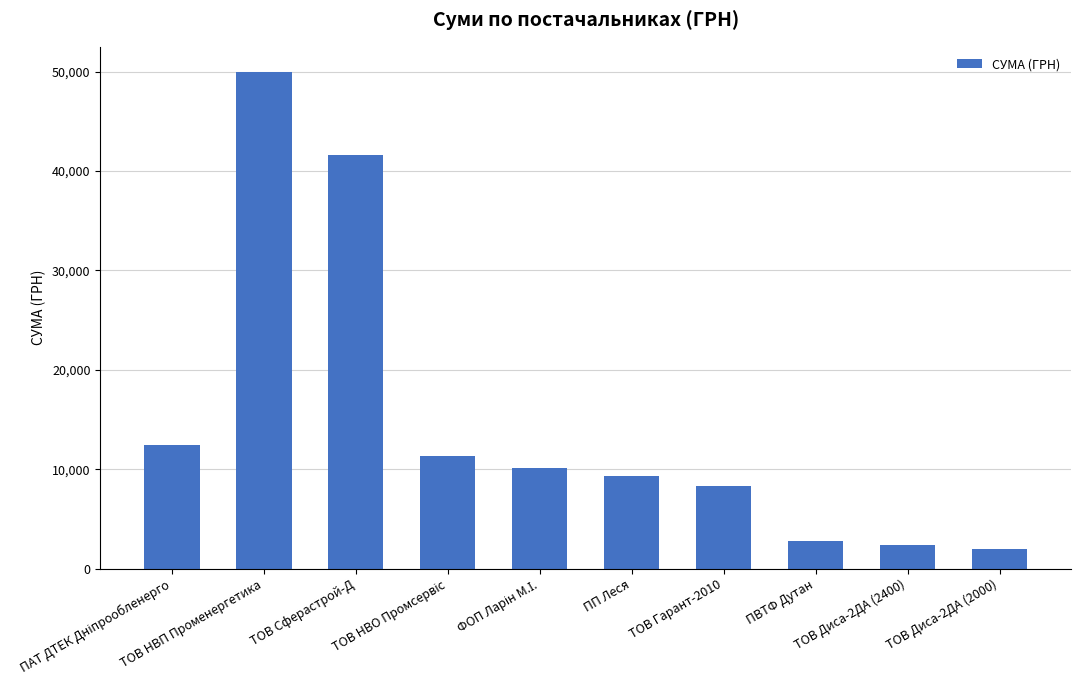

Which label corresponds to the largest value in the chart?

ТОВ НВП Променергетика